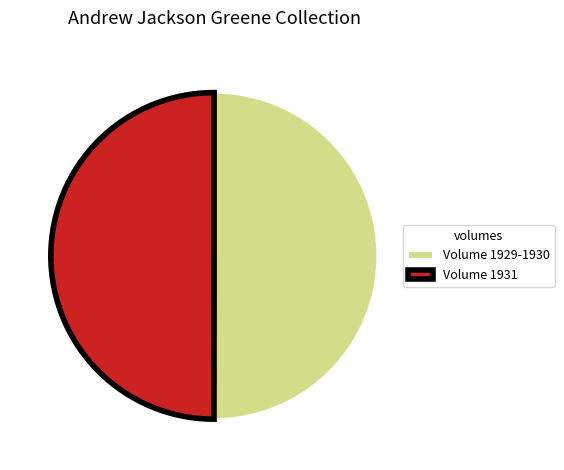

Is it true that Volume 1929-1930 is 50% of the pie?

True